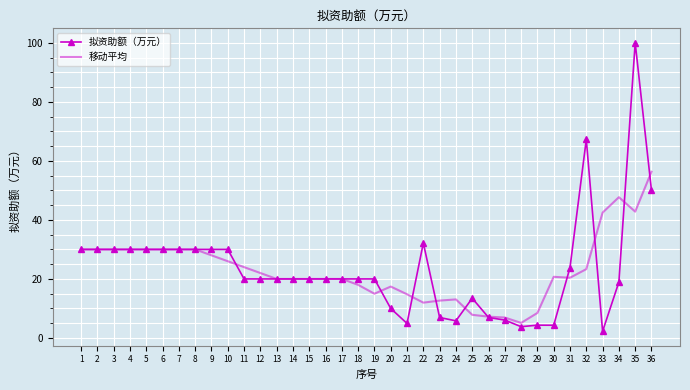

Is it true that 移动平均 equals 22.0 at 12?

True